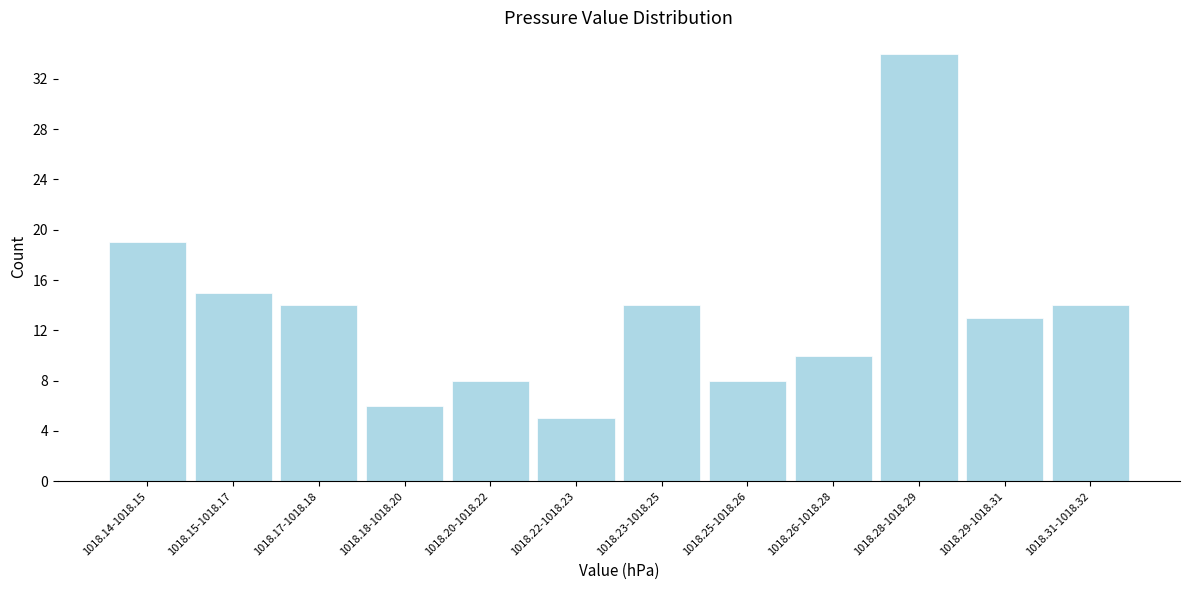

Reading left to right, list all the values displayed in this chart.

19	15	14	6	8	5	14	8	10	34	13	14